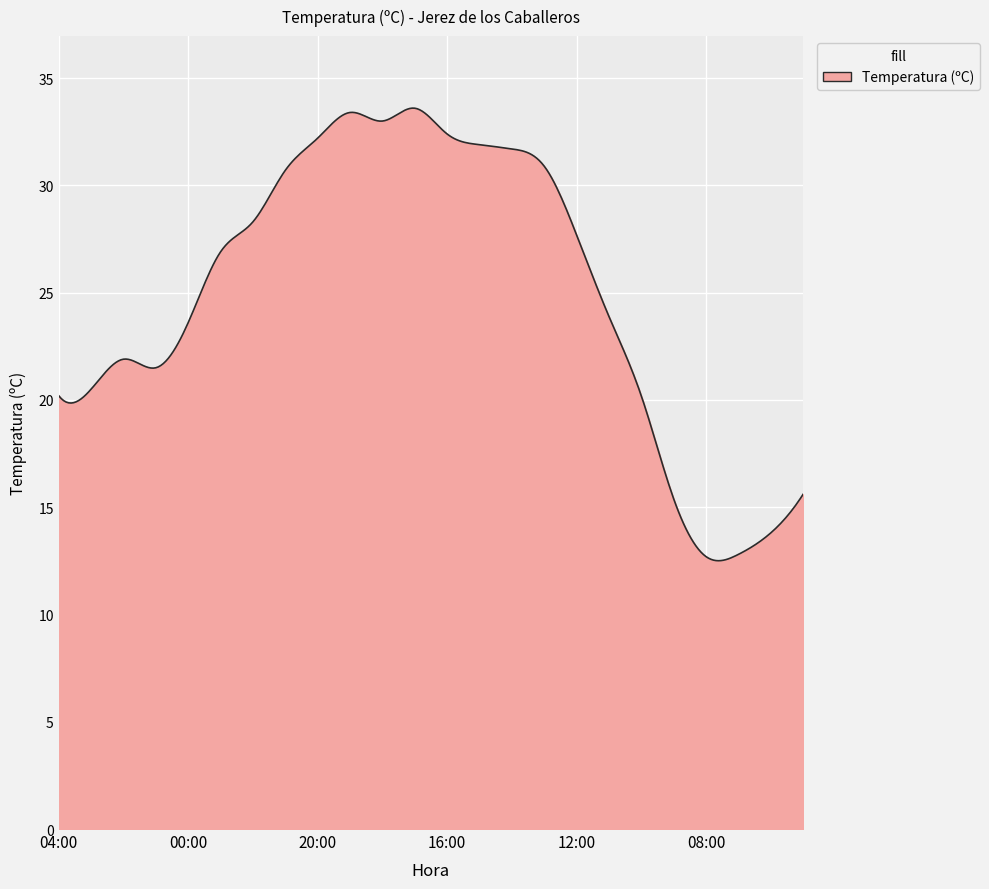

What is the minimum value shown in the chart?

12.5